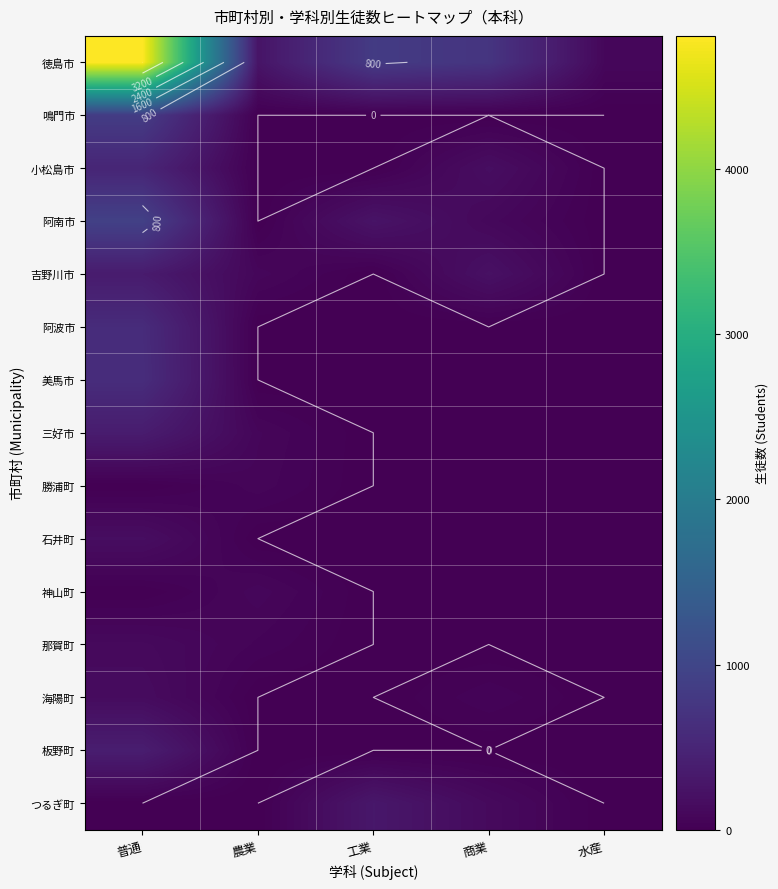

Which category has the lowest value in the 阿波市 series?

農業